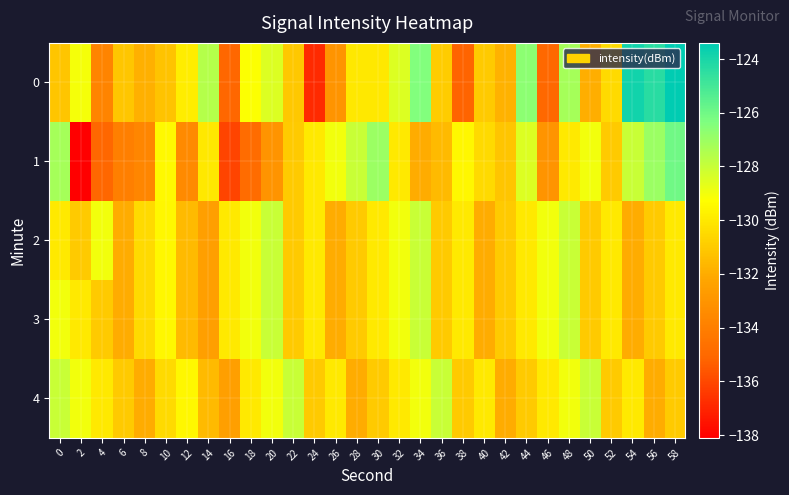

Reading left to right, what are all the values shown in this chart?

0: 0=-131.2	2=-129.1	4=-133.8	6=-131.1	8=-131.9	10=-131.3	12=-129.9	14=-127.5	16=-135.1	18=-129.2	20=-128.5	22=-131.0	24=-136.9	26=-133.0	28=-130.0	30=-130.1	32=-128.5	34=-126.4	36=-130.9	38=-135.2	40=-131.0	42=-131.8	44=-126.6	46=-135.0	48=-127.2	50=-131.9	52=-130.5	54=-123.8	56=-124.4	58=-123.4
1: 0=-127.2	2=-138.1	4=-135.1	6=-134.0	8=-133.6	10=-129.5	12=-133.5	14=-130.0	16=-136.1	18=-134.9	20=-133.0	22=-131.0	24=-130.0	26=-129.0	28=-128.0	30=-127.0	32=-130.0	34=-132.0	36=-131.5	38=-129.5	40=-130.5	42=-131.2	44=-128.5	46=-133.0	48=-130.0	50=-129.0	52=-131.0	54=-128.0	56=-127.0	58=-126.0
2: 0=-130.0	2=-131.0	4=-129.0	6=-132.0	8=-130.5	10=-129.5	12=-131.5	14=-132.5	16=-130.0	18=-129.0	20=-128.0	22=-131.0	24=-130.0	26=-132.0	28=-131.0	30=-130.0	32=-129.0	34=-128.0	36=-131.0	38=-130.0	40=-132.0	42=-131.0	44=-130.0	46=-129.0	48=-128.0	50=-131.0	52=-130.0	54=-132.0	56=-131.0	58=-130.0
3: 0=-129.0	2=-130.0	4=-131.0	6=-132.0	8=-130.5	10=-129.5	12=-131.5	14=-132.5	16=-130.0	18=-129.0	20=-128.0	22=-131.0	24=-130.0	26=-132.0	28=-131.0	30=-130.0	32=-129.0	34=-128.0	36=-131.0	38=-130.0	40=-132.0	42=-131.0	44=-130.0	46=-129.0	48=-128.0	50=-131.0	52=-130.0	54=-132.0	56=-131.0	58=-130.0
4: 0=-128.0	2=-129.0	4=-130.0	6=-131.0	8=-132.0	10=-130.5	12=-129.5	14=-131.5	16=-132.5	18=-130.0	20=-129.0	22=-128.0	24=-131.0	26=-130.0	28=-132.0	30=-131.0	32=-130.0	34=-129.0	36=-128.0	38=-131.0	40=-130.0	42=-132.0	44=-131.0	46=-130.0	48=-129.0	50=-128.0	52=-131.0	54=-130.0	56=-132.0	58=-131.0